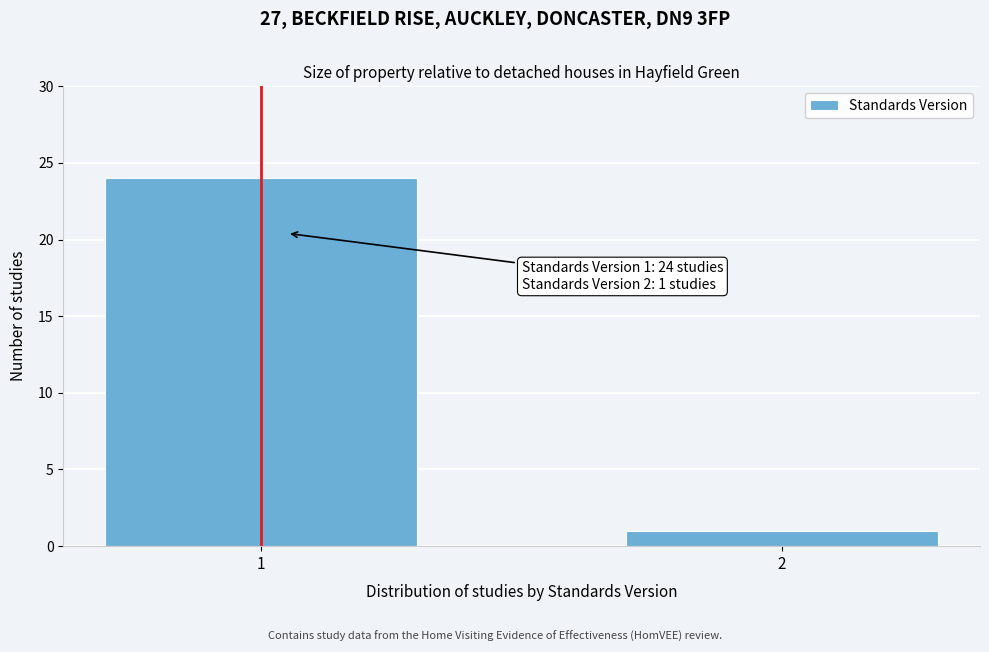

Reading right to left, list all the values displayed in this chart.

1	24